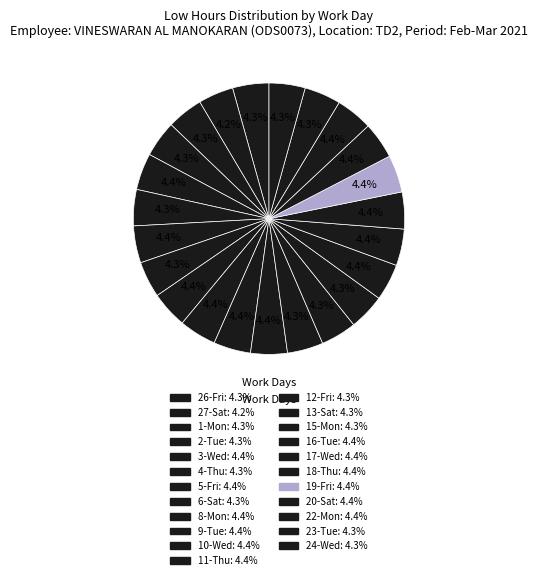

How many segments does this pie chart have?

23